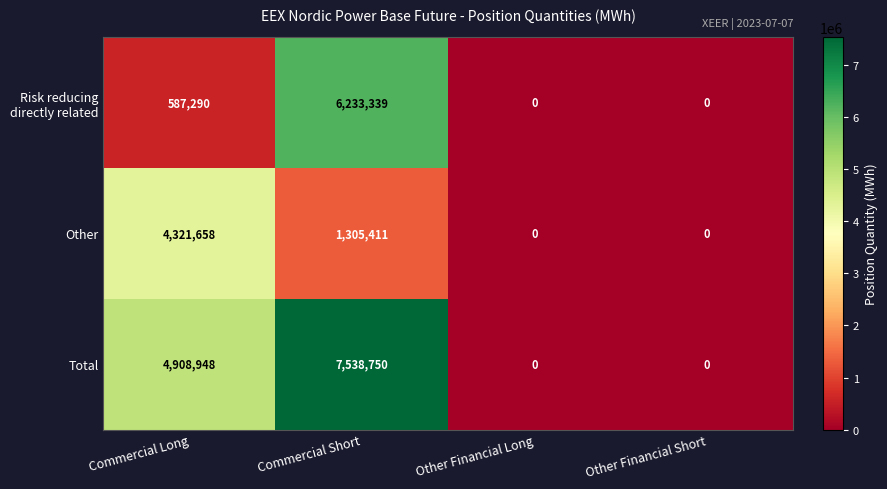

True or false: Total has a value of 4908948 at Commercial Long.

True